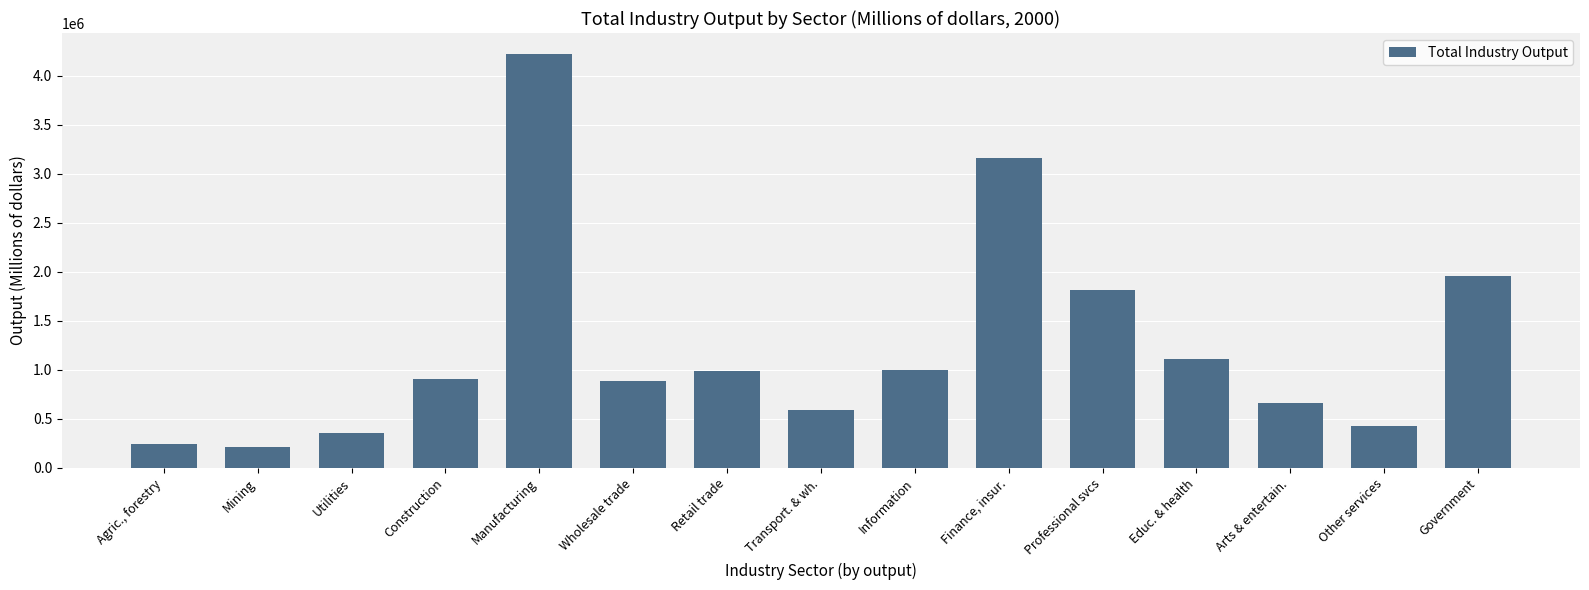

What position from the left is Government?

15